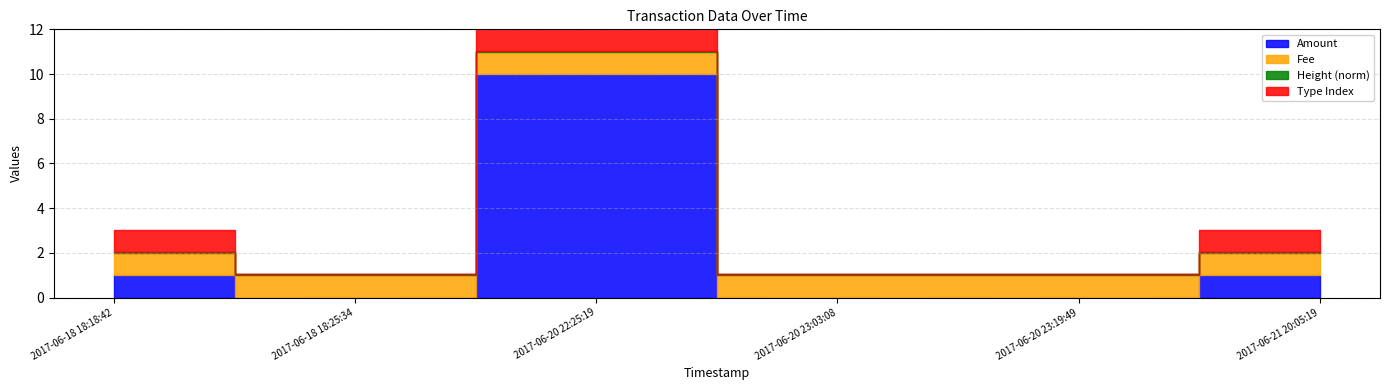

What is the difference between the second highest and second lowest values in the Type Index series?

1.0